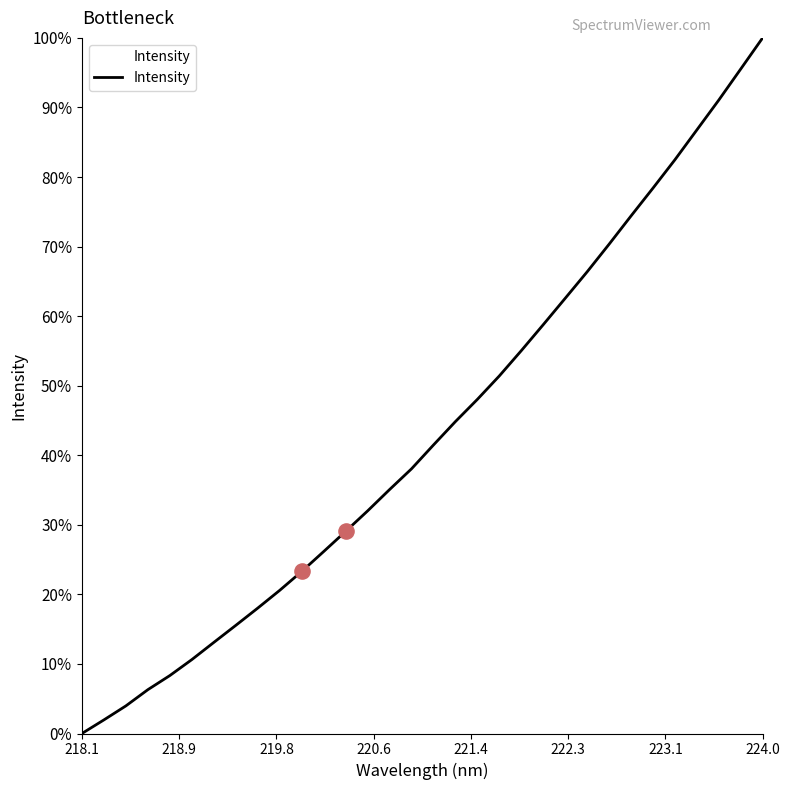

What is the maximum value shown in the chart?

100.0